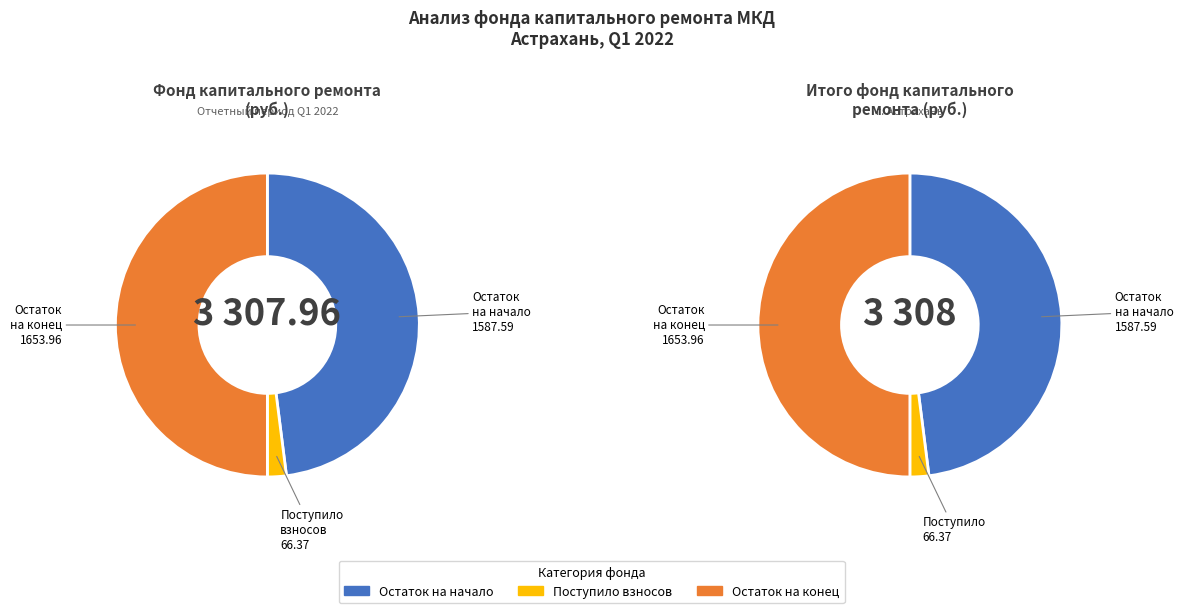

To the nearest percent, what is the difference between the Остаток на начало периода and Остаток на конец периода slice percentages?

2%